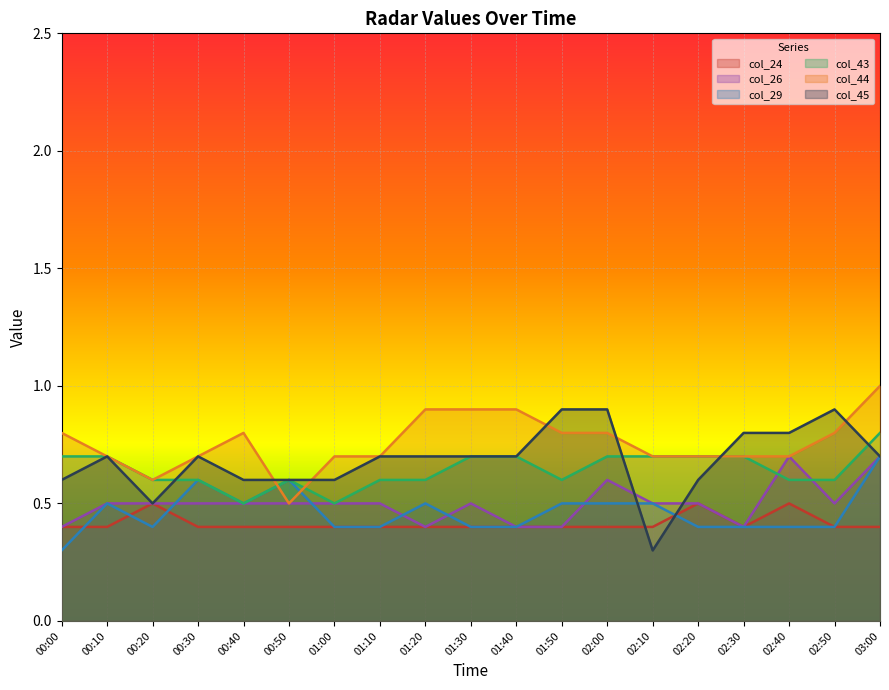

Reading right to left, transcribe all the data shown in this chart.

col_24: 03:00=0.4	02:50=0.4	02:40=0.5	02:30=0.4	02:20=0.5	02:10=0.4	02:00=0.4	01:50=0.4	01:40=0.4	01:30=0.4	01:20=0.4	01:10=0.4	01:00=0.4	00:50=0.4	00:40=0.4	00:30=0.4	00:20=0.5	00:10=0.4	00:00=0.4
col_26: 03:00=0.7	02:50=0.5	02:40=0.7	02:30=0.4	02:20=0.5	02:10=0.5	02:00=0.6	01:50=0.4	01:40=0.4	01:30=0.5	01:20=0.4	01:10=0.5	01:00=0.5	00:50=0.5	00:40=0.5	00:30=0.5	00:20=0.5	00:10=0.5	00:00=0.4
col_29: 03:00=0.7	02:50=0.4	02:40=0.4	02:30=0.4	02:20=0.4	02:10=0.5	02:00=0.5	01:50=0.5	01:40=0.4	01:30=0.4	01:20=0.5	01:10=0.4	01:00=0.4	00:50=0.6	00:40=0.5	00:30=0.6	00:20=0.4	00:10=0.5	00:00=0.3
col_43: 03:00=0.8	02:50=0.6	02:40=0.6	02:30=0.7	02:20=0.7	02:10=0.7	02:00=0.7	01:50=0.6	01:40=0.7	01:30=0.7	01:20=0.6	01:10=0.6	01:00=0.5	00:50=0.6	00:40=0.5	00:30=0.6	00:20=0.6	00:10=0.7	00:00=0.7
col_44: 03:00=1.0	02:50=0.8	02:40=0.7	02:30=0.7	02:20=0.7	02:10=0.7	02:00=0.8	01:50=0.8	01:40=0.9	01:30=0.9	01:20=0.9	01:10=0.7	01:00=0.7	00:50=0.5	00:40=0.8	00:30=0.7	00:20=0.6	00:10=0.7	00:00=0.8
col_45: 03:00=0.7	02:50=0.9	02:40=0.8	02:30=0.8	02:20=0.6	02:10=0.3	02:00=0.9	01:50=0.9	01:40=0.7	01:30=0.7	01:20=0.7	01:10=0.7	01:00=0.6	00:50=0.6	00:40=0.6	00:30=0.7	00:20=0.5	00:10=0.7	00:00=0.6